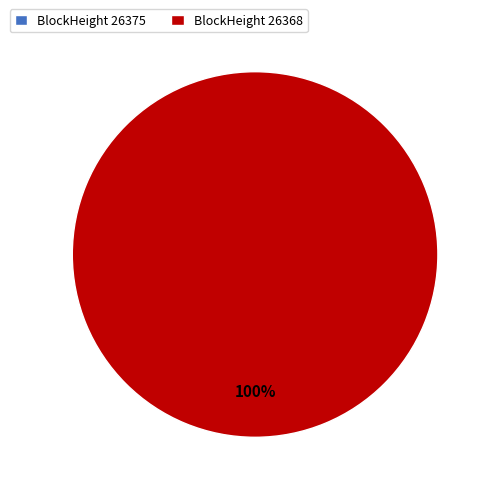

Which category has the smallest portion of the pie?

26375